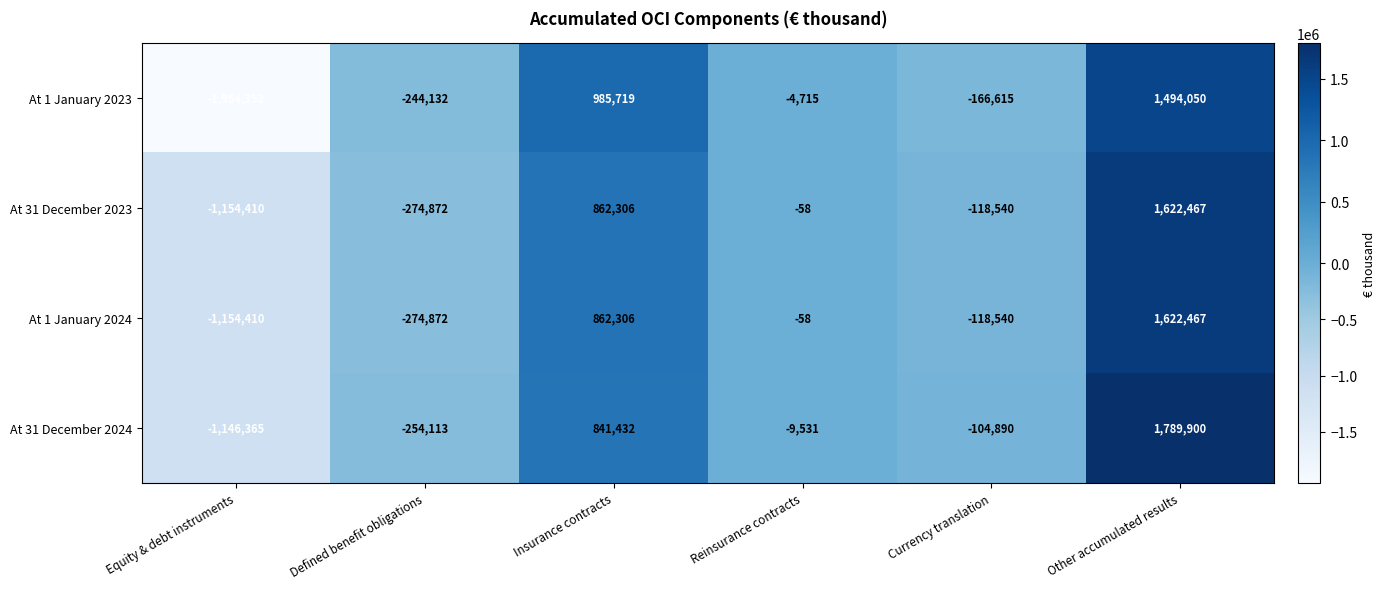

How many values in the At 1 January 2023 series exceed -4715?

2